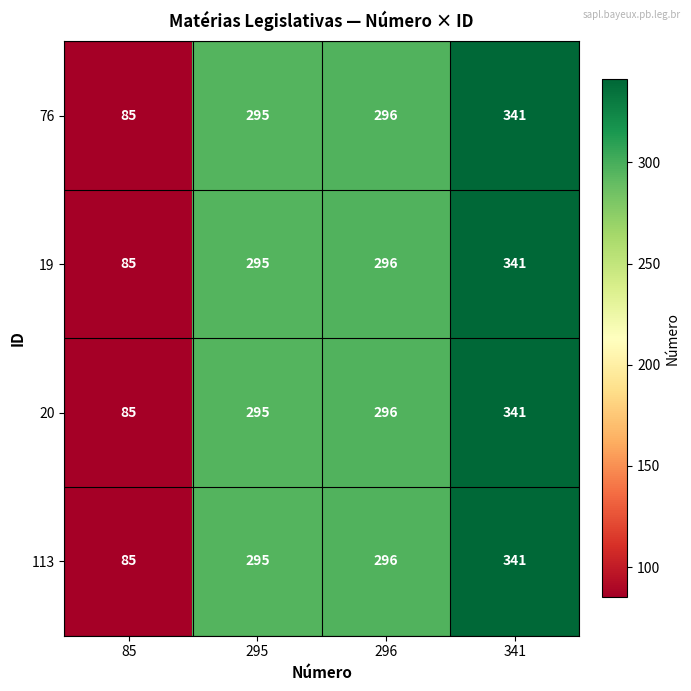

What is the difference between the maximum and second lowest values in the 76 series?

46